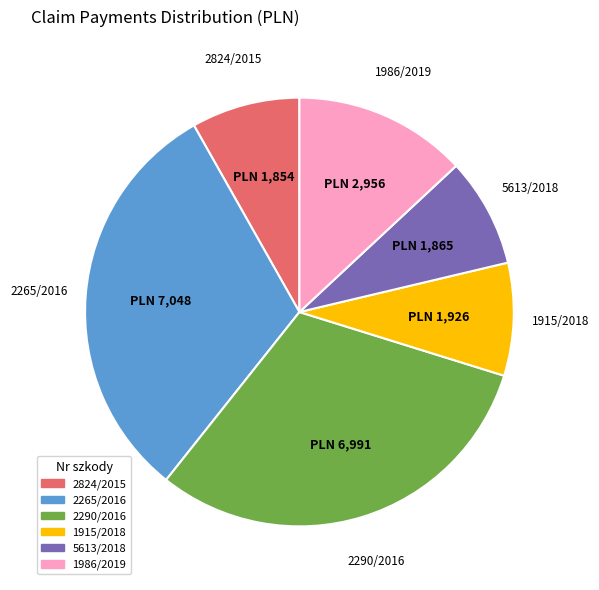

What is the ratio of the value at 5613/2018 to the value at 2290/2016?

0.3